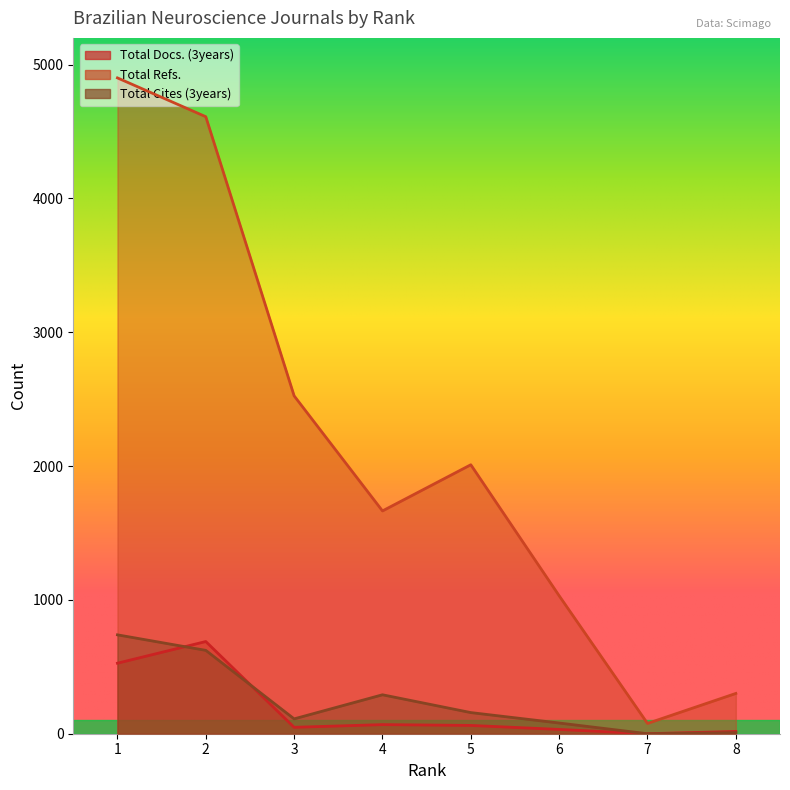

What is the sum of all Total Cites (3years) values?

2010